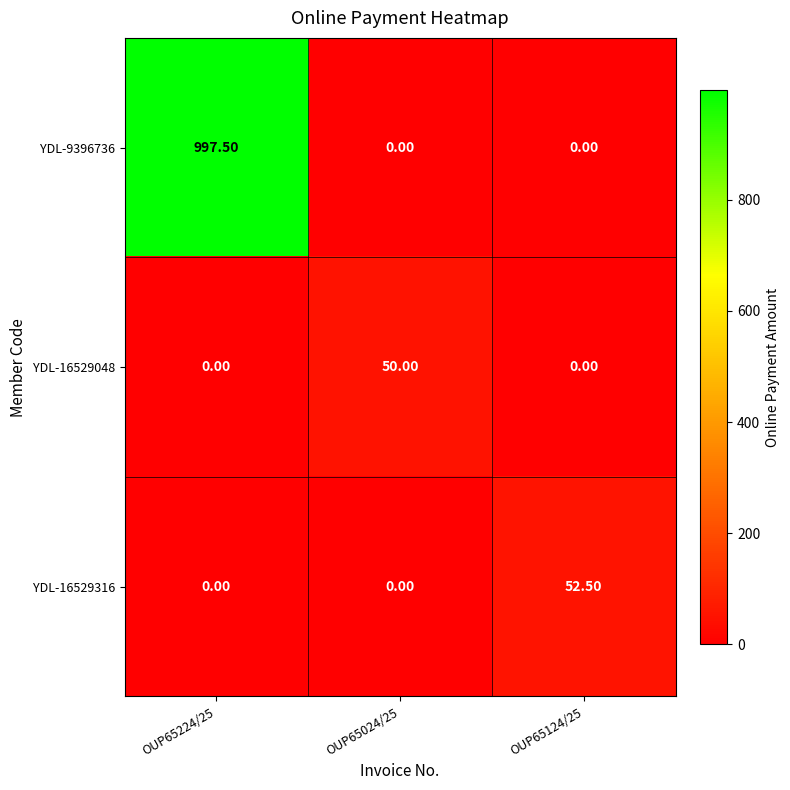

Which series has the largest total across all categories?

YDL-9396736